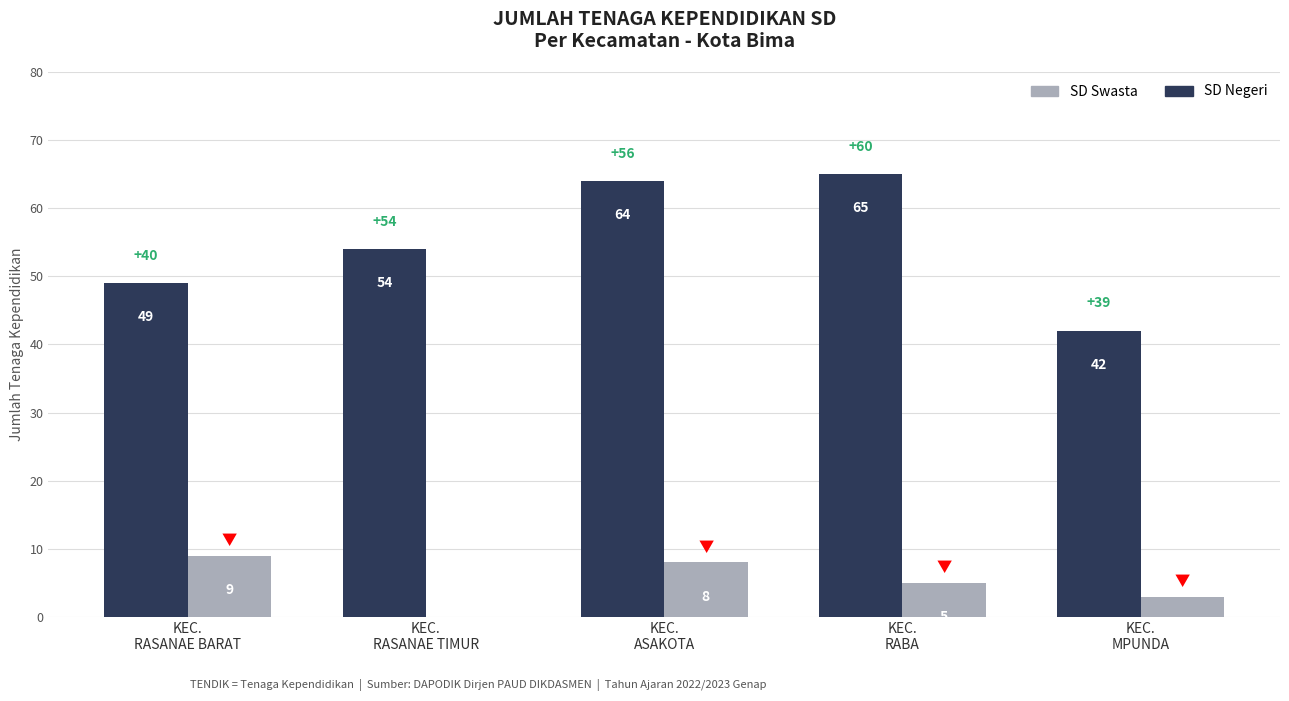

Are the bars grouped side by side (vs. stacked)?

Yes